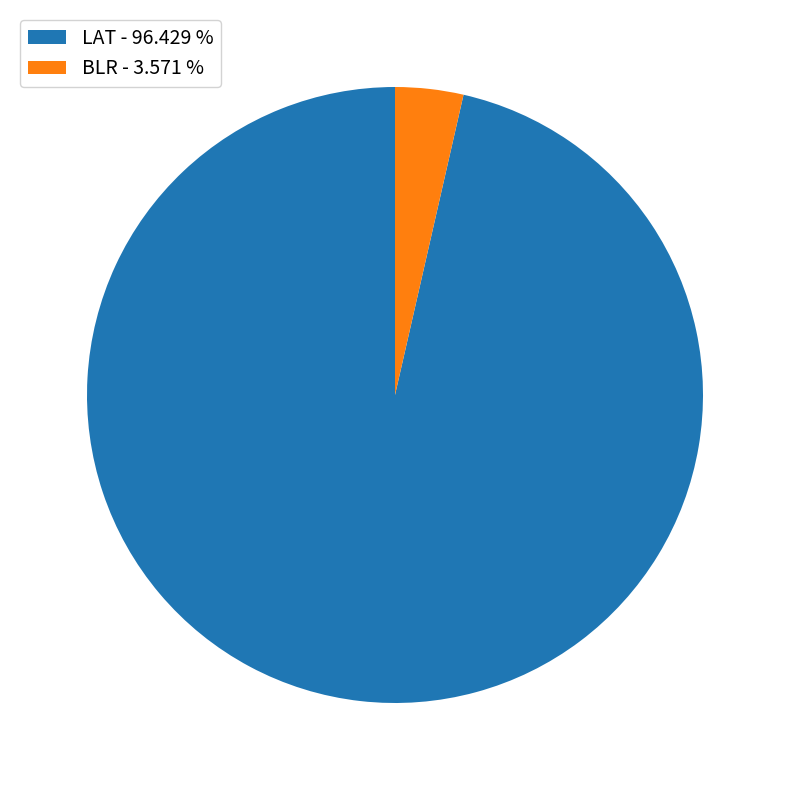

What is the largest slice in the pie chart?

LAT - 96.429 %